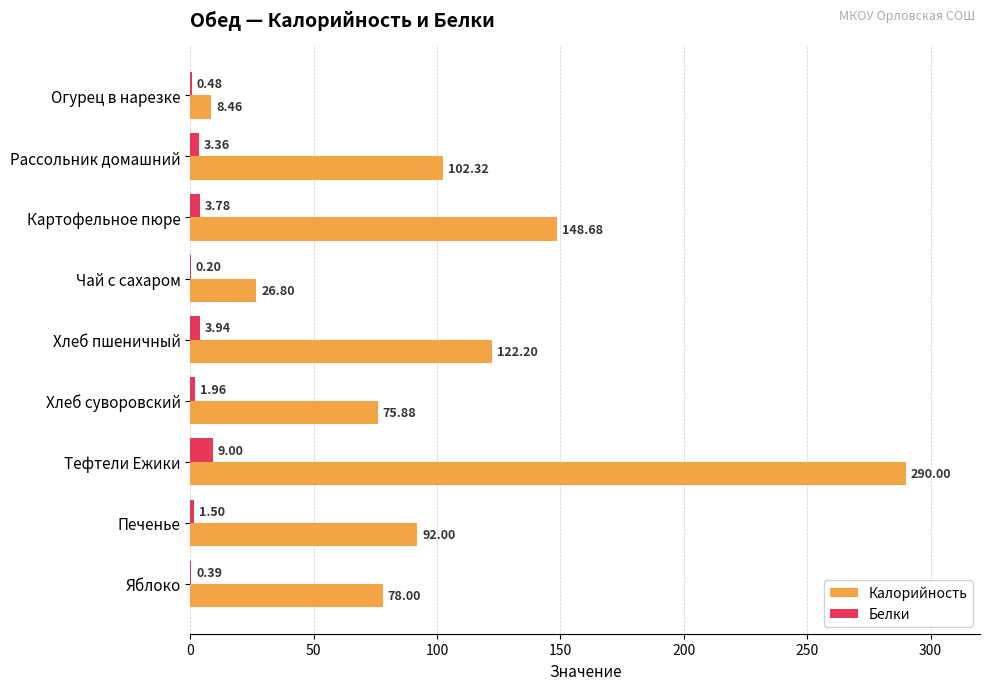

What is the sum of all Калорийность values?

944.3